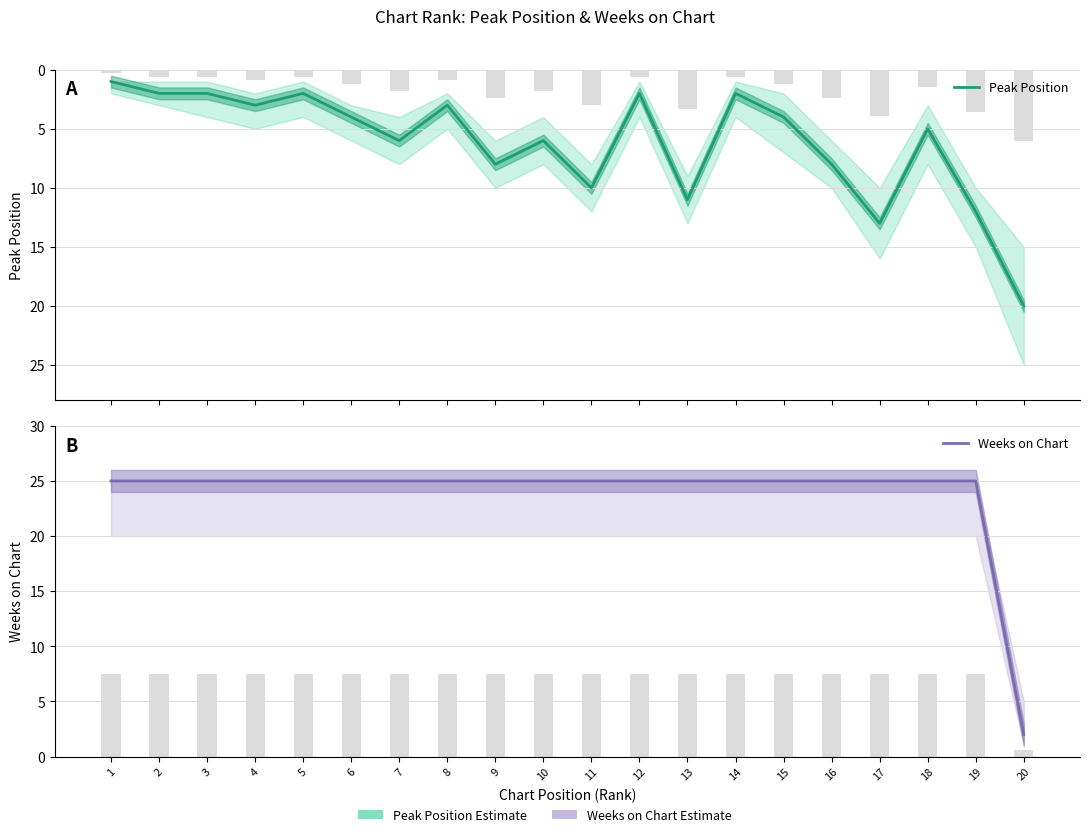

Reading left to right, what are all the values shown in this chart?

Peak Position: 1	2	2	3	2	4	6	3	8	6	10	2	11	2	4	8	13	5	12	20
Weeks on Chart: 25	25	25	25	25	25	25	25	25	25	25	25	25	25	25	25	25	25	25	2